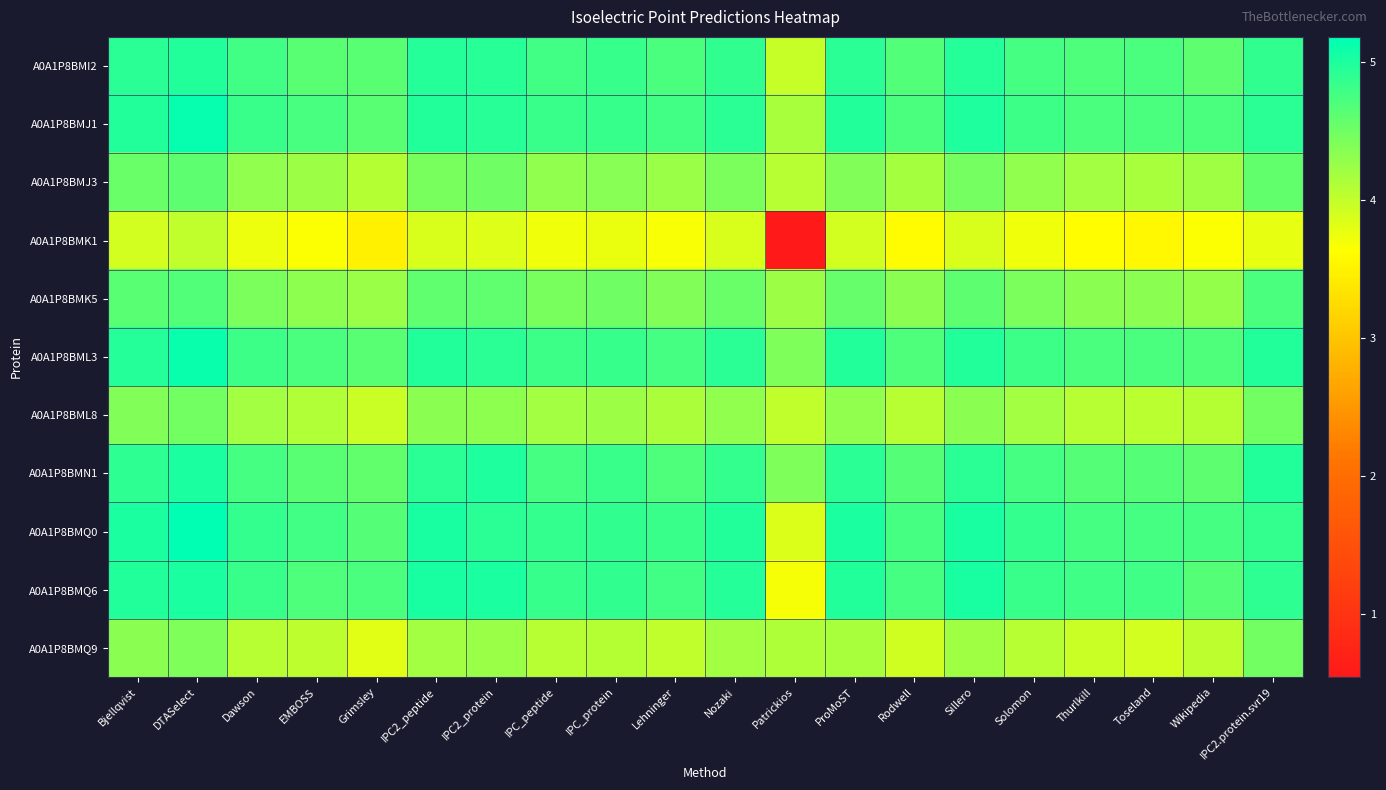

At which category is the sum across all series the highest?

DTASelect